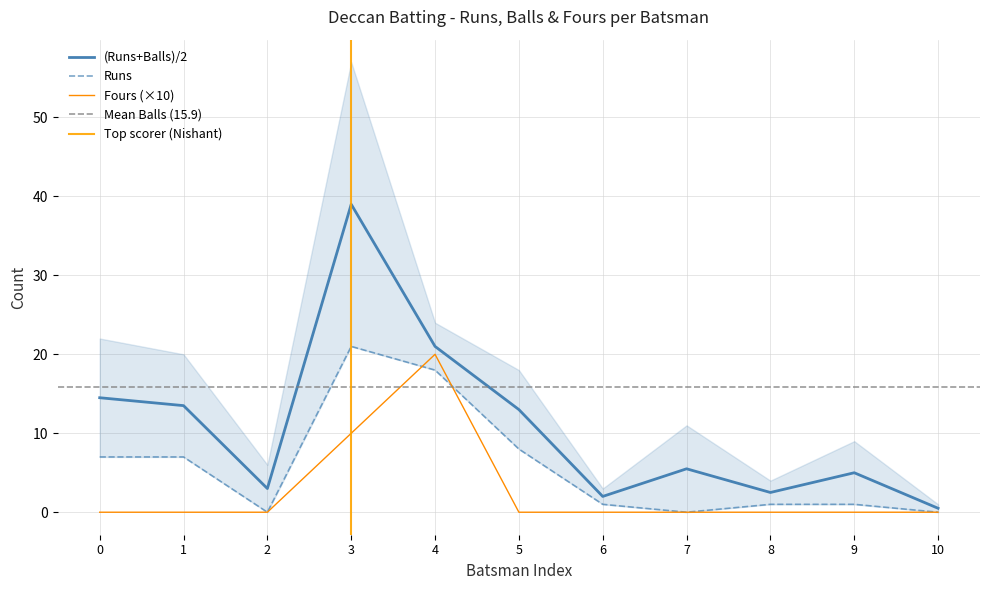

Is the value of Fours (×10) at 4 greater than the value of (Runs+Balls)/2 at 3?

No